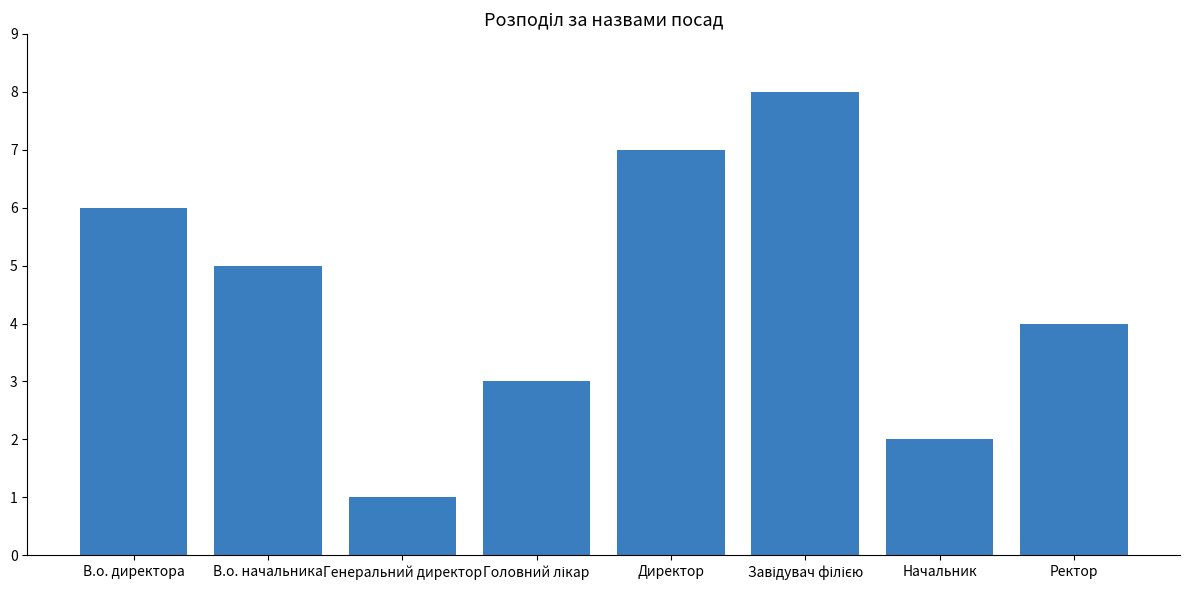

What is the change in value from В.о. начальника to Директор?

+2